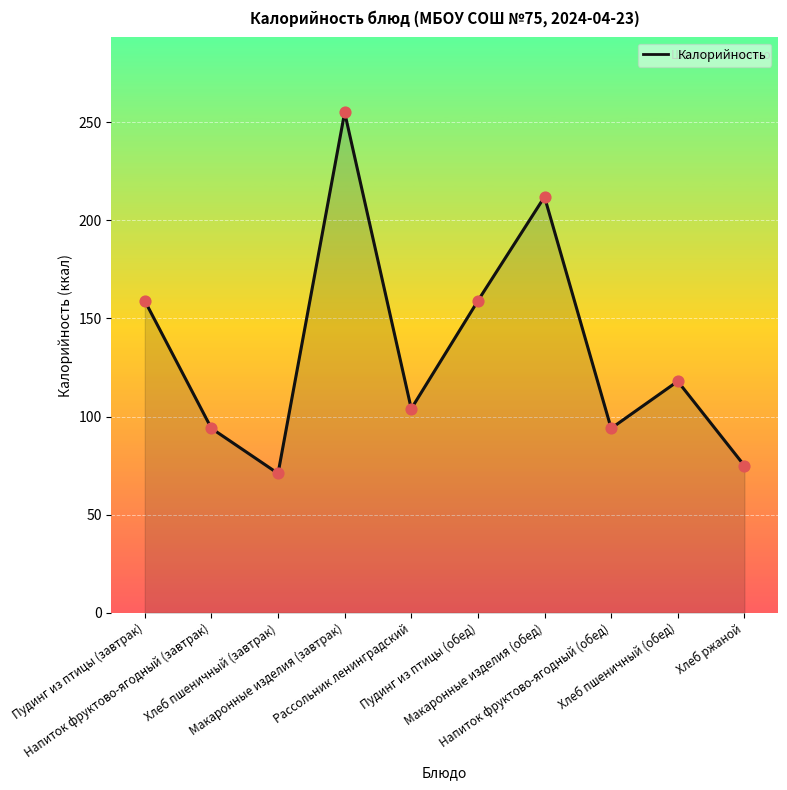

What is the change in value from Рассольник ленинградский to Хлеб пшеничный (обед)?

+14